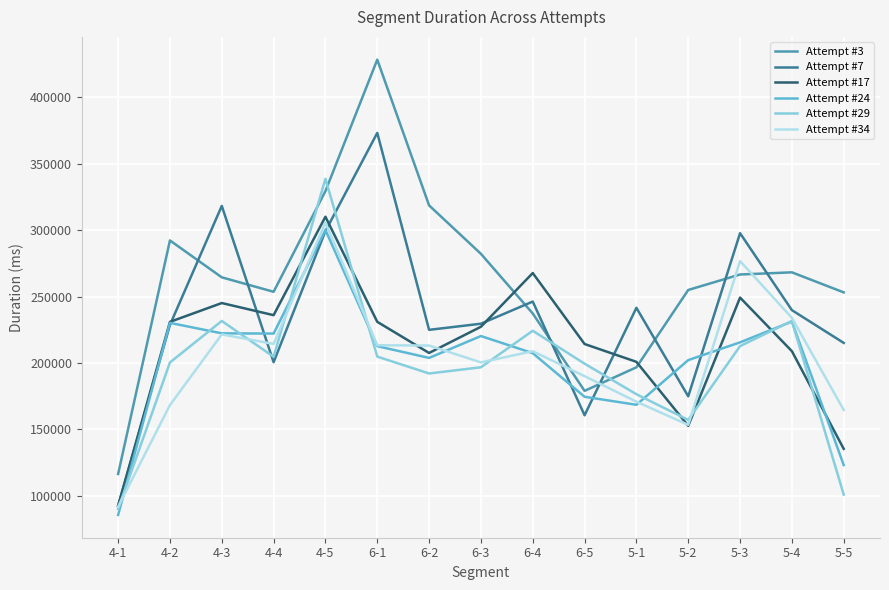

Is this an area chart (filled region under the line)?

No